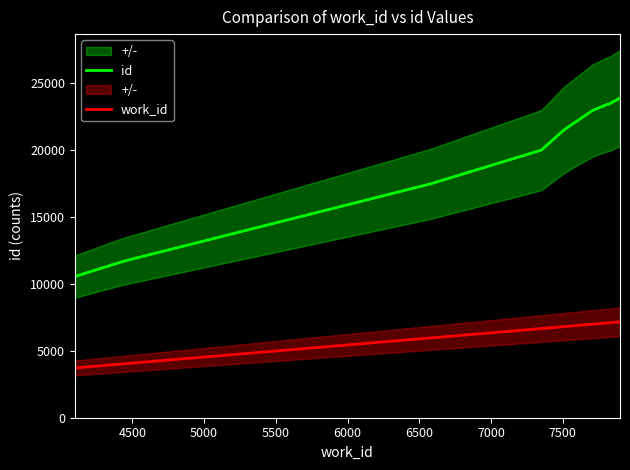

What is the average value of the work_id series?

5440.6